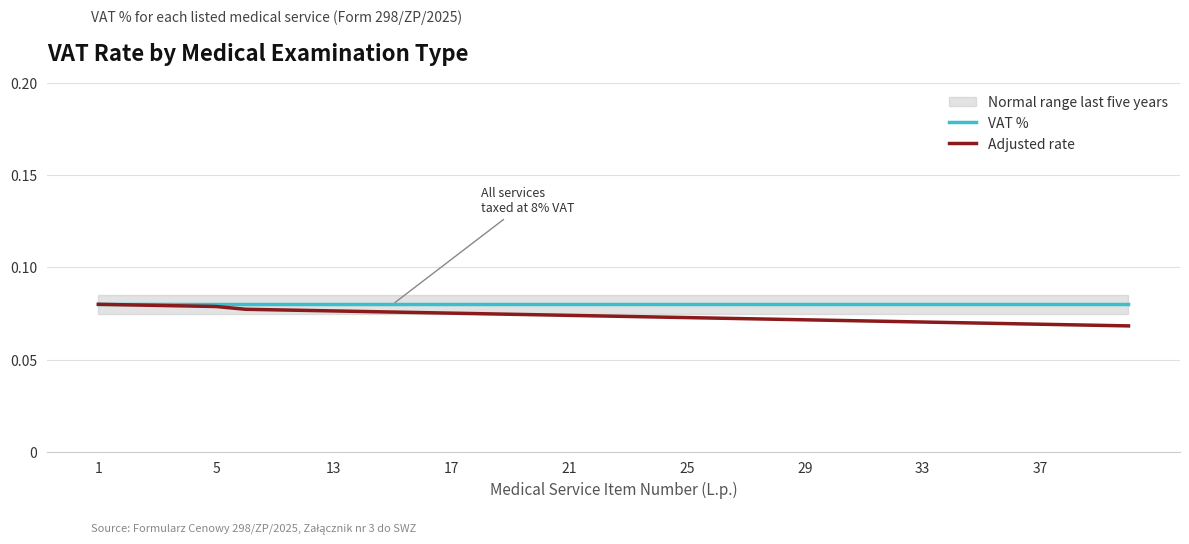

True or false: Adjusted rate and VAT % intersect in this chart.

False